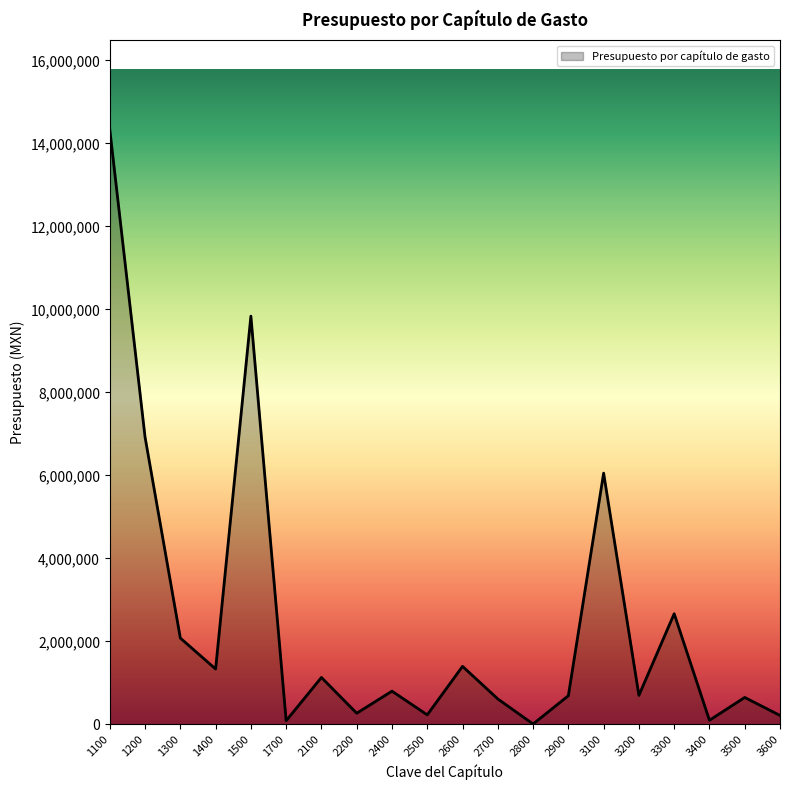

The value at 1200 is 6923990.4. True or false?

True